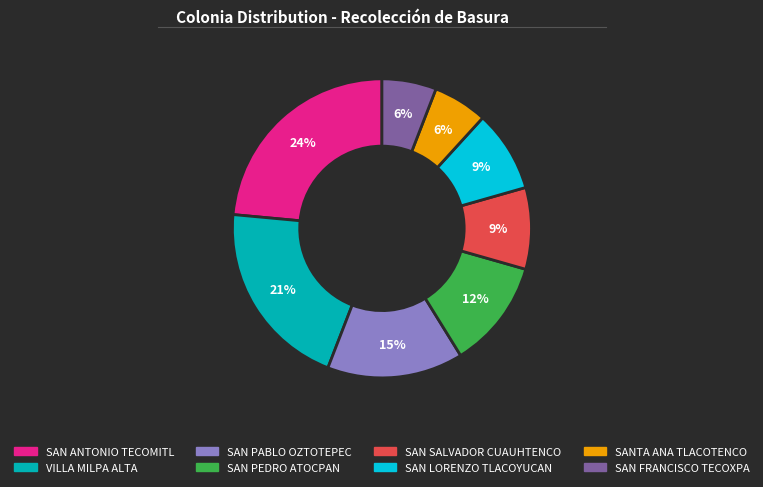

Is there any slice that represents more than half of the pie?

No